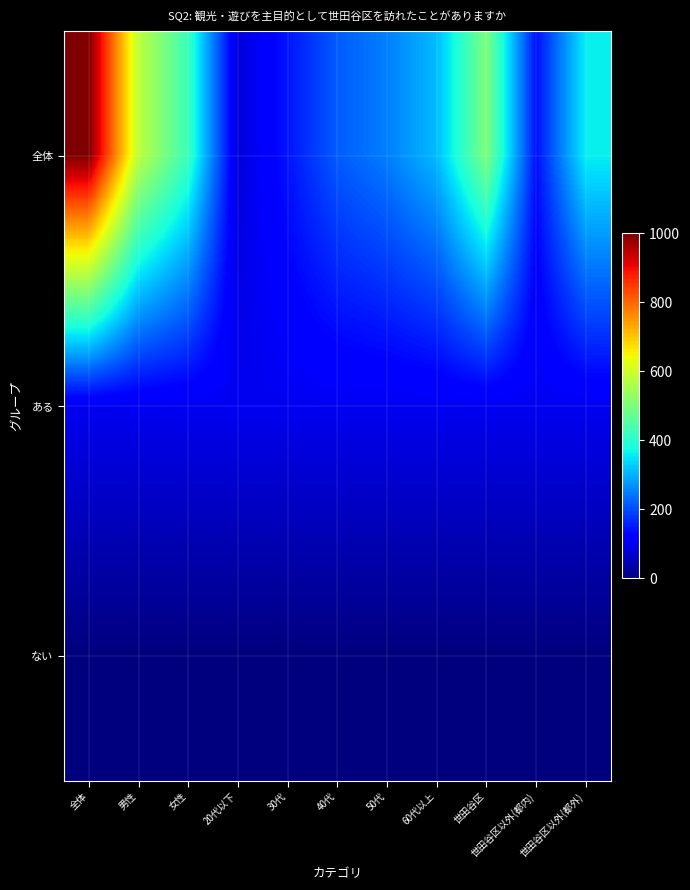

At which category does the chart reach its minimum across all series?

全体